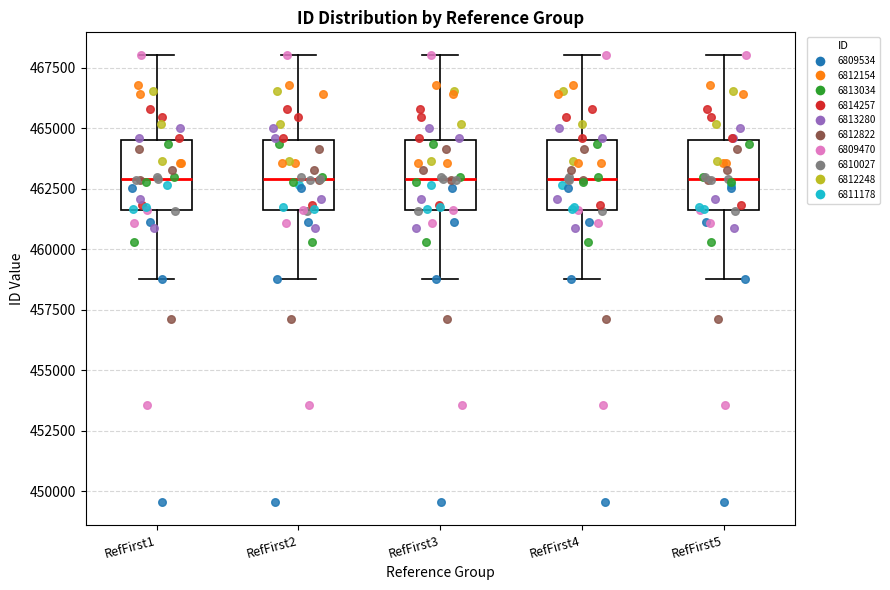

Reading left to right, read every box against the y-axis: the position of its median line, the range the box covers, and the ends of its whiskers. The values are not printed on the chart, so give them approximately, as read against the axis.

RefFirst1: median 463000, box 461500 to 464500, whiskers 459000 to 468000
RefFirst2: median 463000, box 461500 to 464500, whiskers 459000 to 468000
RefFirst3: median 463000, box 461500 to 464500, whiskers 459000 to 468000
RefFirst4: median 463000, box 461500 to 464500, whiskers 459000 to 468000
RefFirst5: median 463000, box 461500 to 464500, whiskers 459000 to 468000